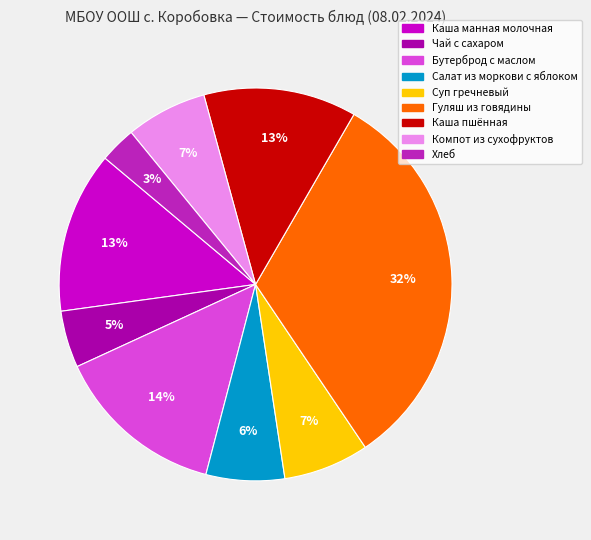

How many segments does this pie chart have?

9